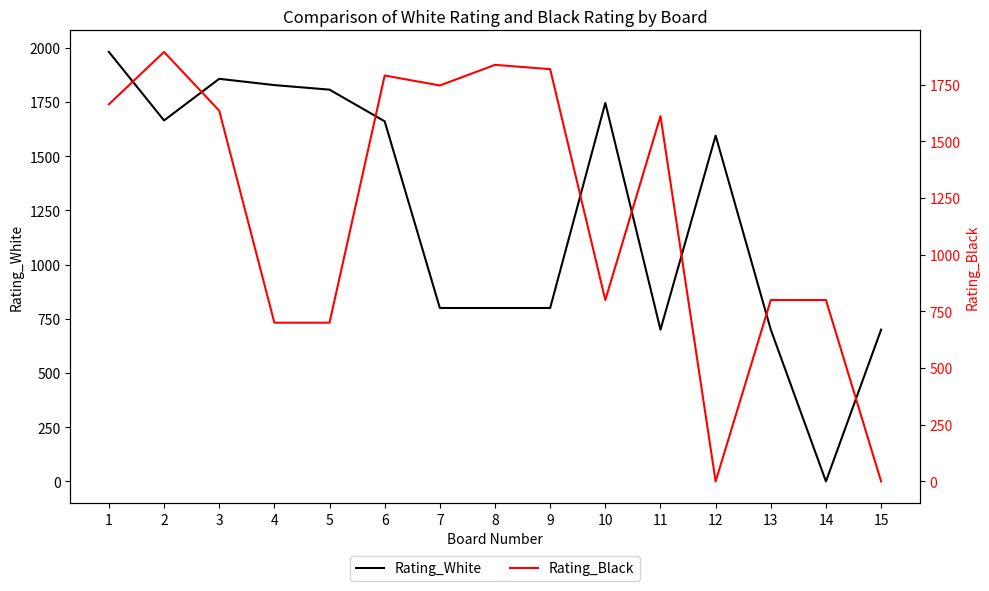

Count the number of categories in the chart.

15